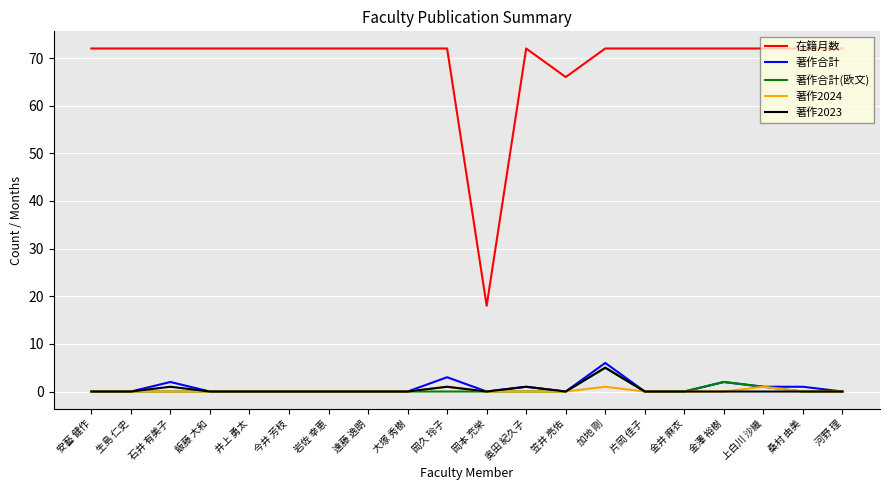

True or false: 著作2024 has more than 2 interior local peaks.

True